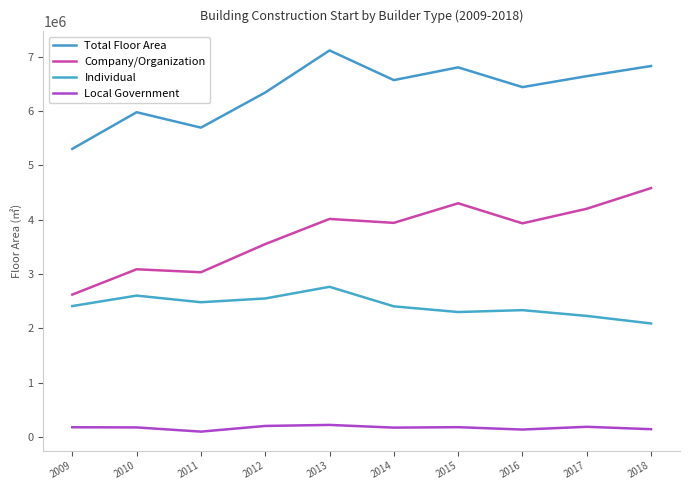

True or false: Company/Organization has a value of 978338 at 2015.

False